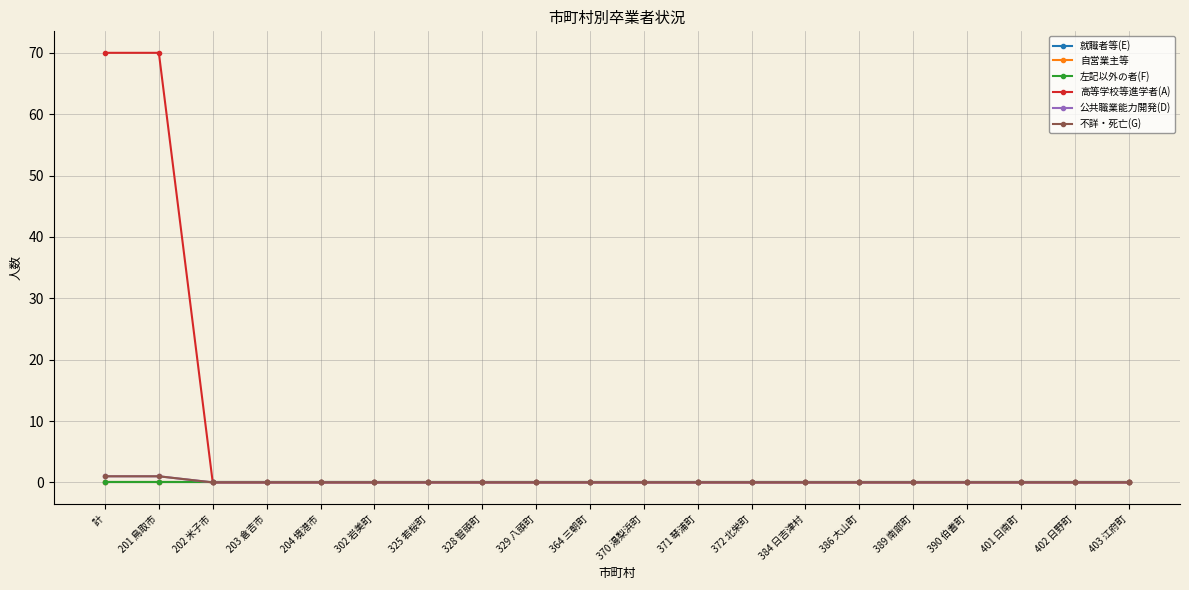

Does the chart have visible grid lines?

Yes